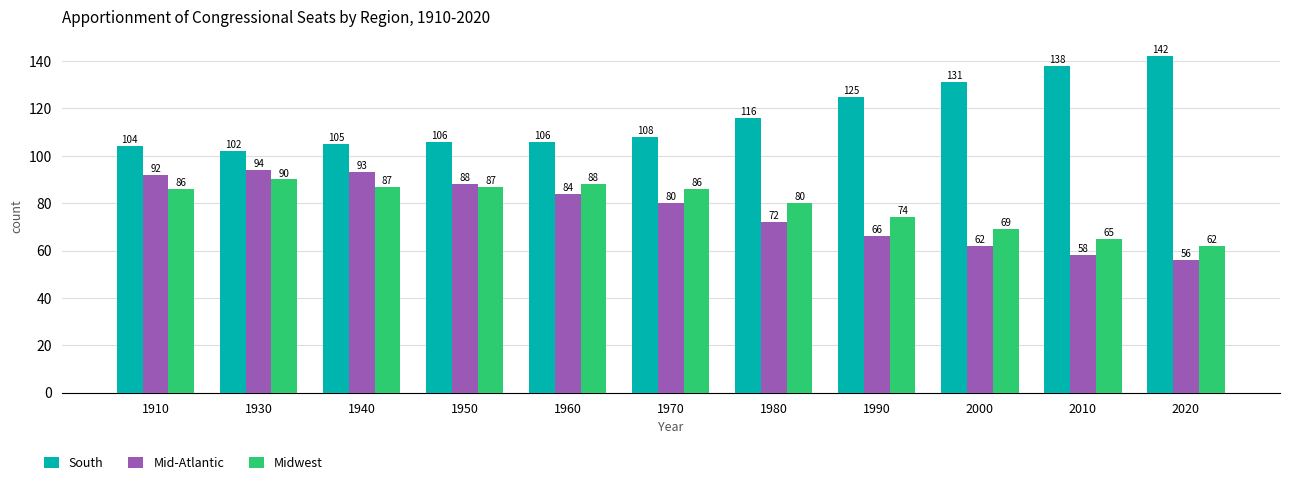

Reading left to right, transcribe all the data shown in this chart.

South: 1910=104	1930=102	1940=105	1950=106	1960=106	1970=108	1980=116	1990=125	2000=131	2010=138	2020=142
Mid-Atlantic: 1910=92	1930=94	1940=93	1950=88	1960=84	1970=80	1980=72	1990=66	2000=62	2010=58	2020=56
Midwest: 1910=86	1930=90	1940=87	1950=87	1960=88	1970=86	1980=80	1990=74	2000=69	2010=65	2020=62